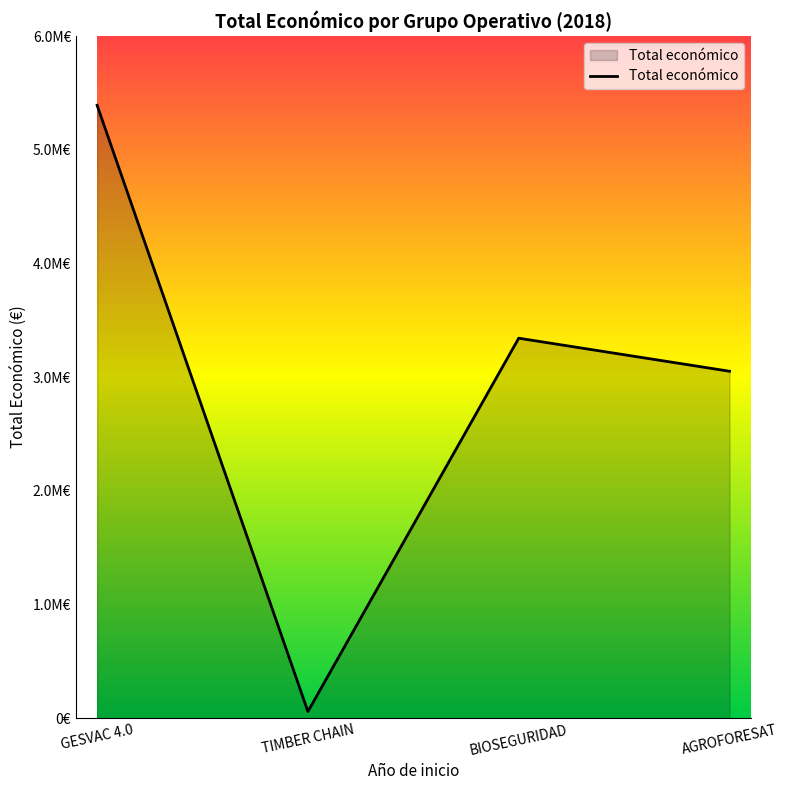

Approximately how many times larger is the value at GESVAC 4.0 compared to TIMBER CHAIN?

91.9